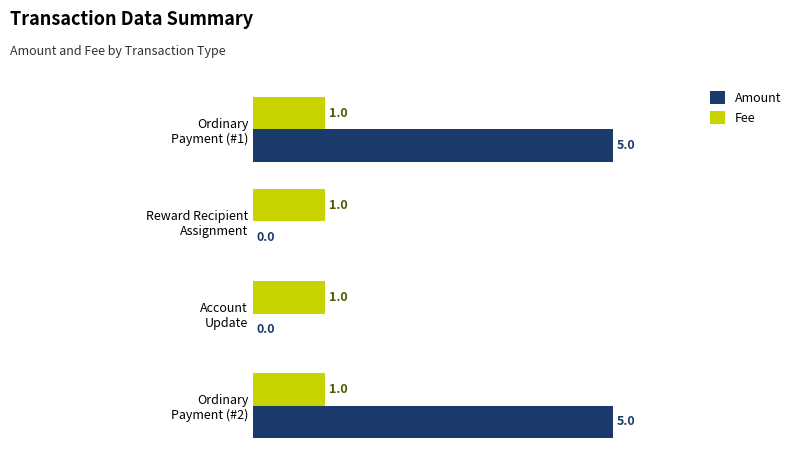

How many Amount values are between 0 and 5?

4